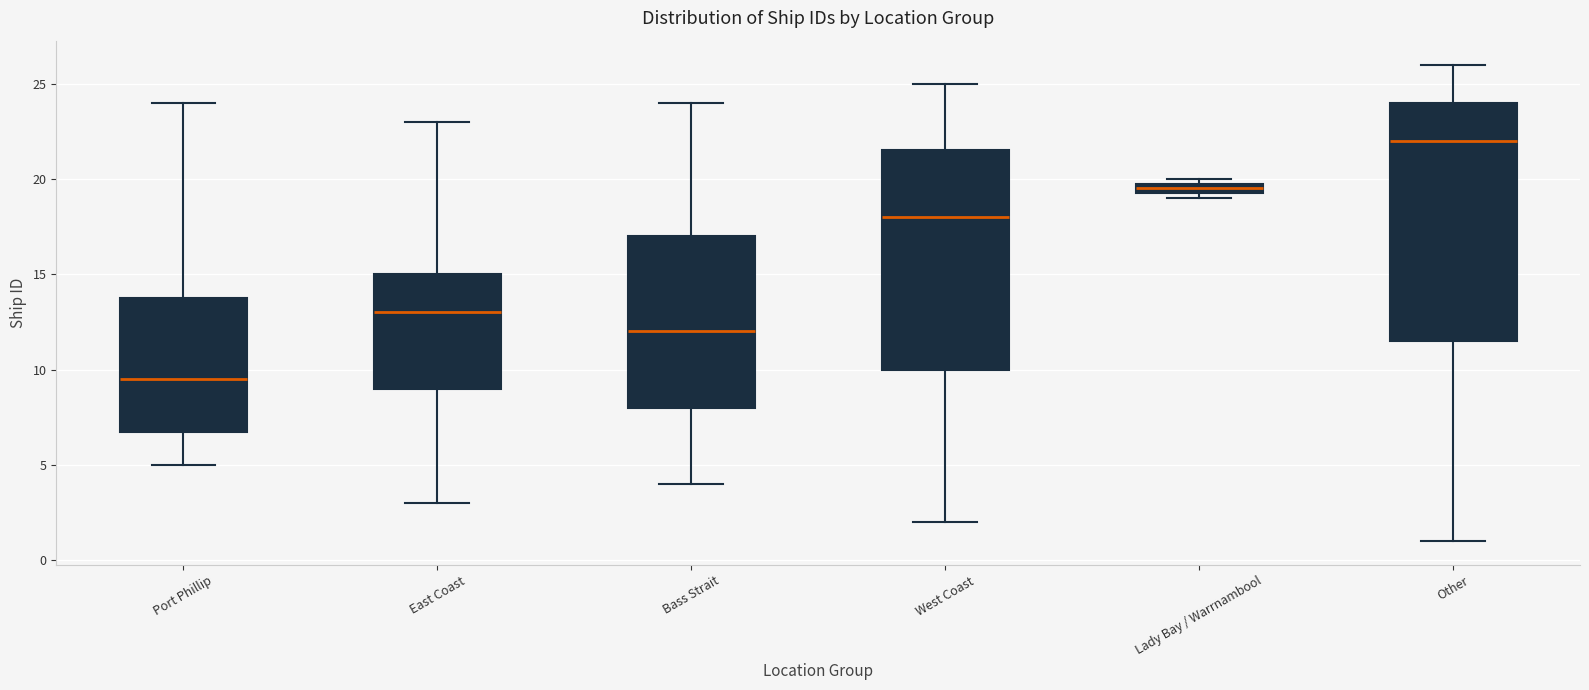

Where is the lower edge of the box for Lady Bay / Warrnambool on the y-axis? The values are not printed on the chart, so give them approximately, as read against the axis.

19.5